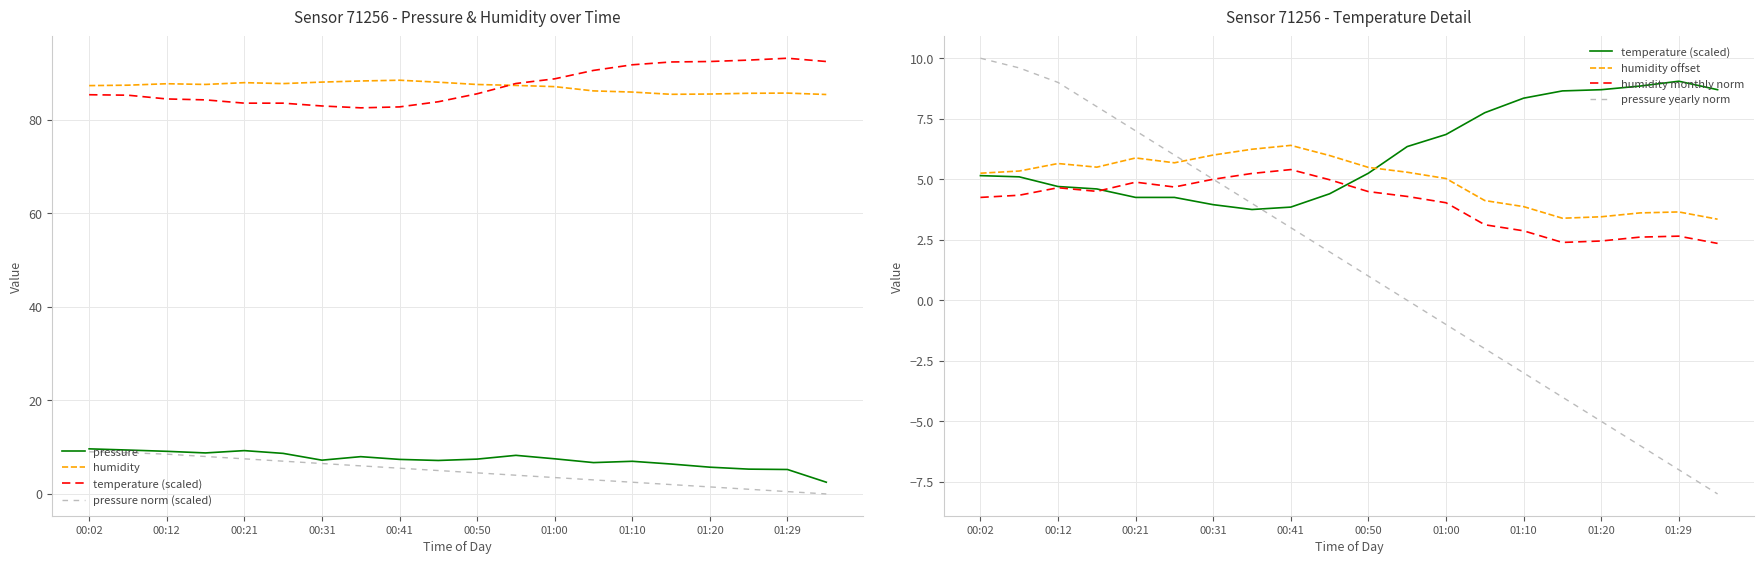

Which series has the largest total across all categories?

temperature